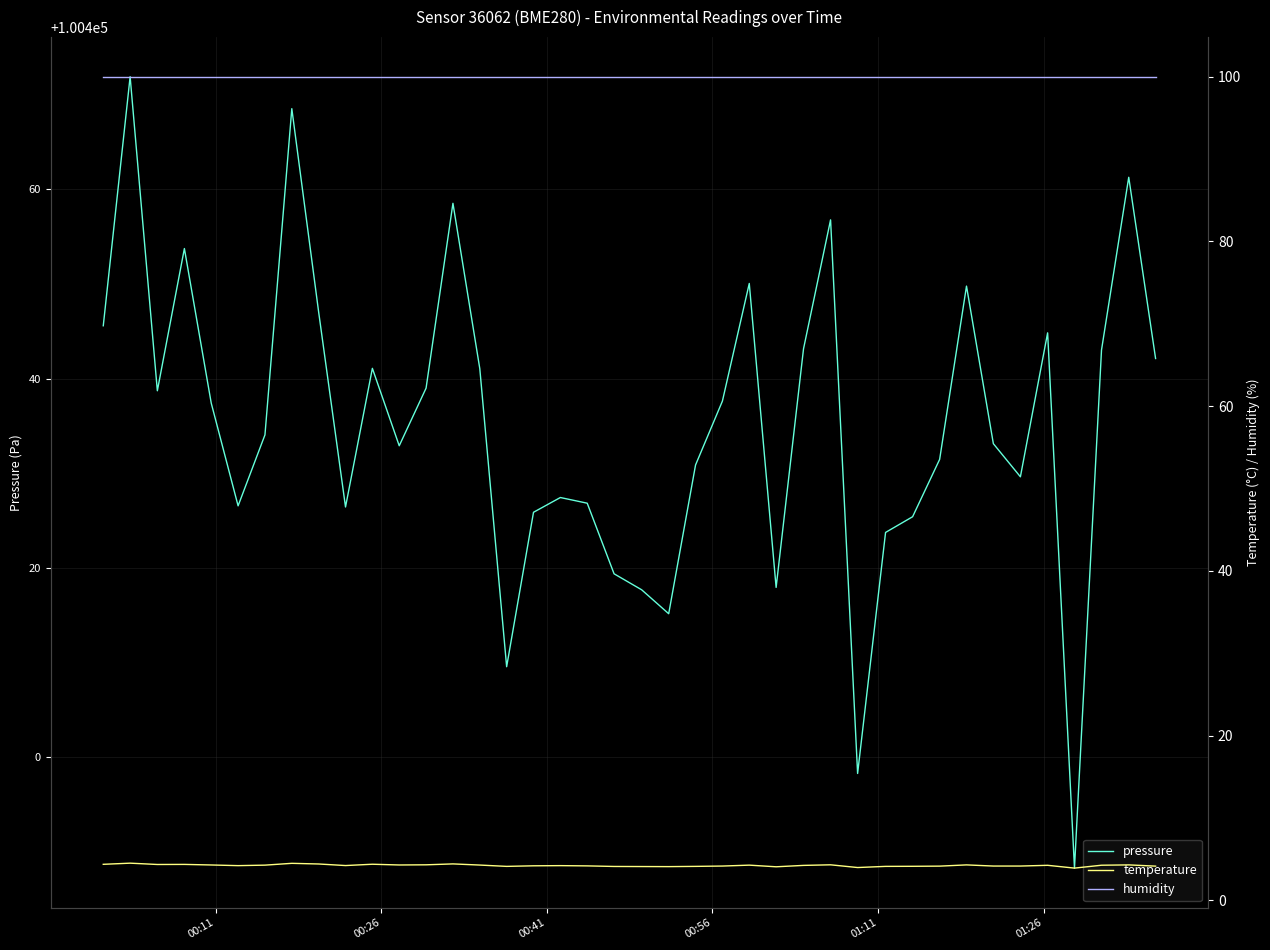

How many lines are shown in the chart?

3